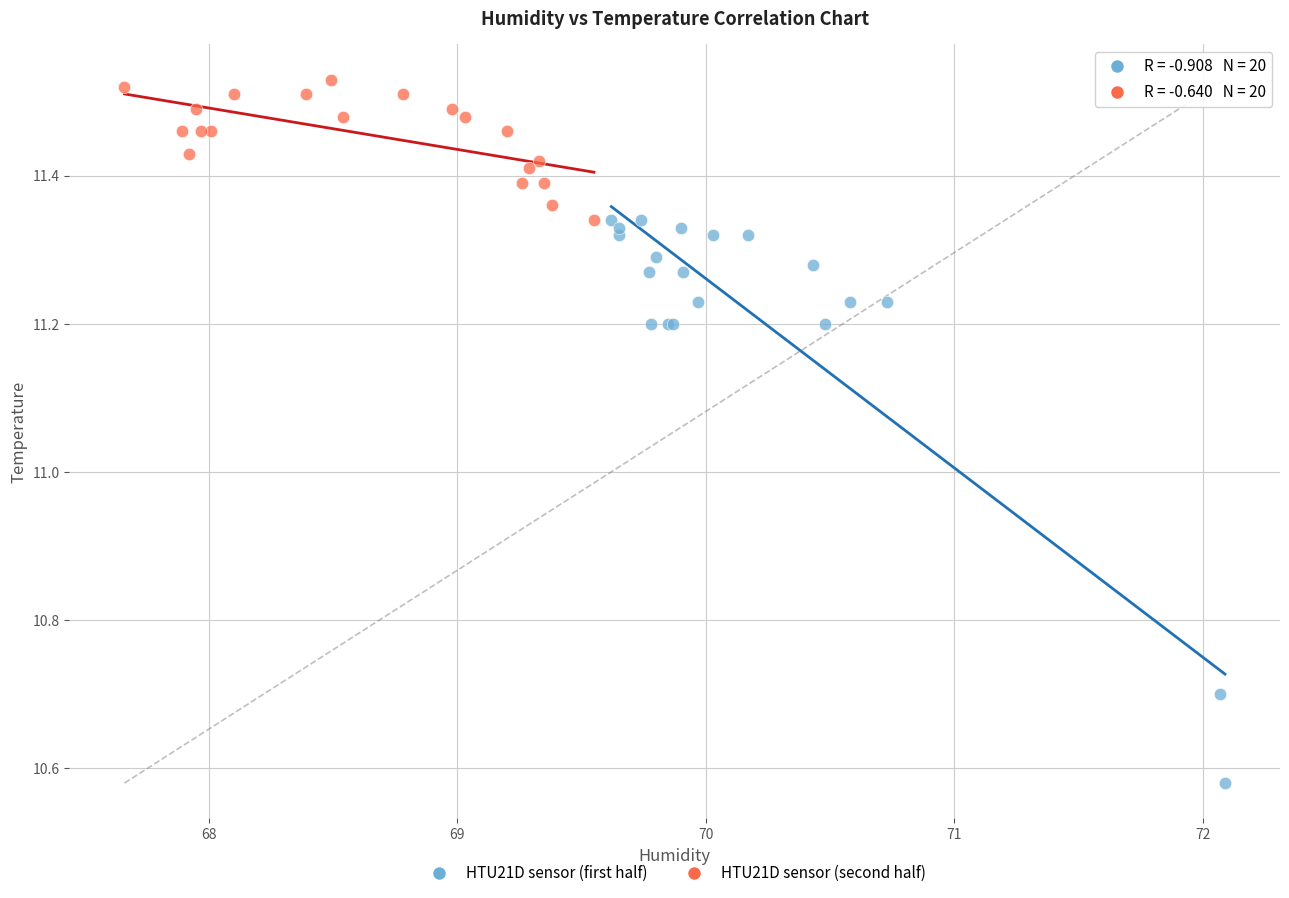

Which series has the widest spread of Y values?

HTU21D sensor (first half)